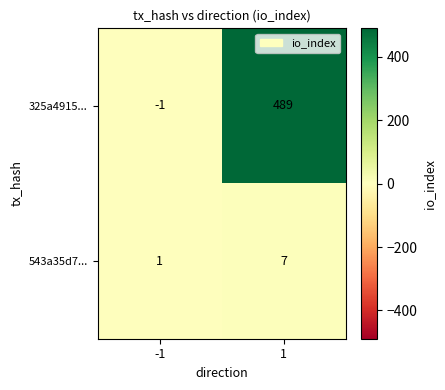

What is the sum of all 325a4915... values?

488